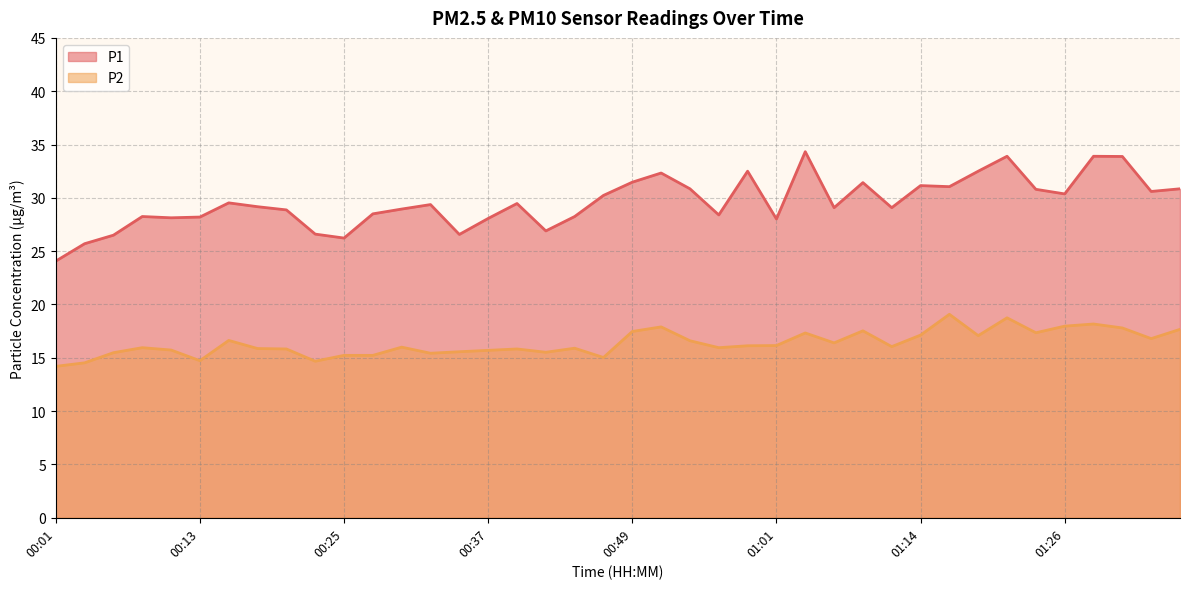

At which label does P2 first exceed 16?

00:15